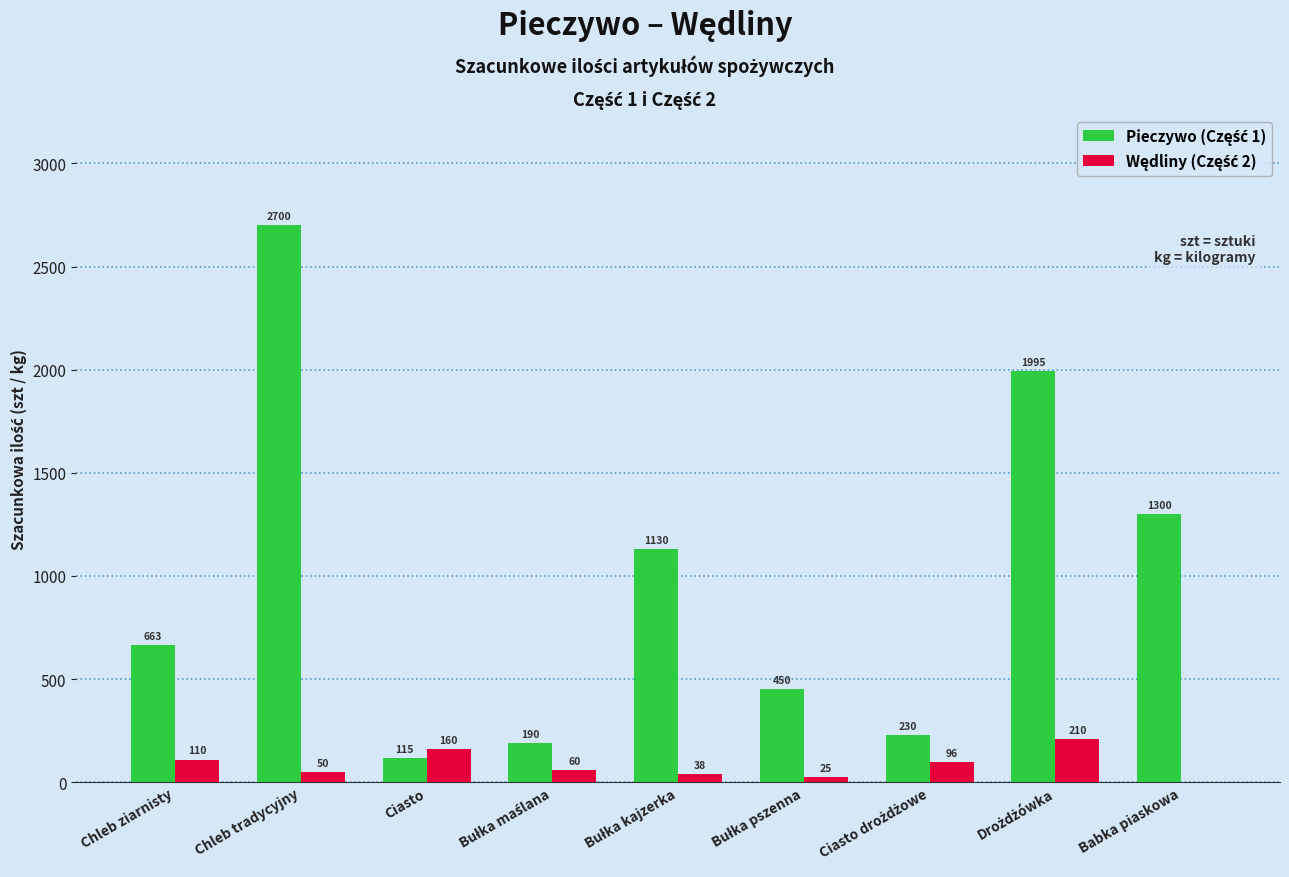

Which label corresponds to the largest value in the chart?

Chleb tradycyjny